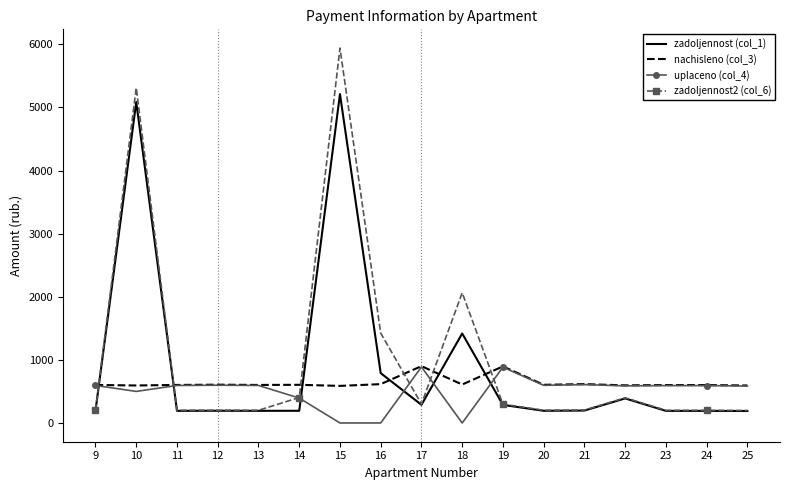

What is the highest value of the zadoljennost (col_1) series?

5211.4